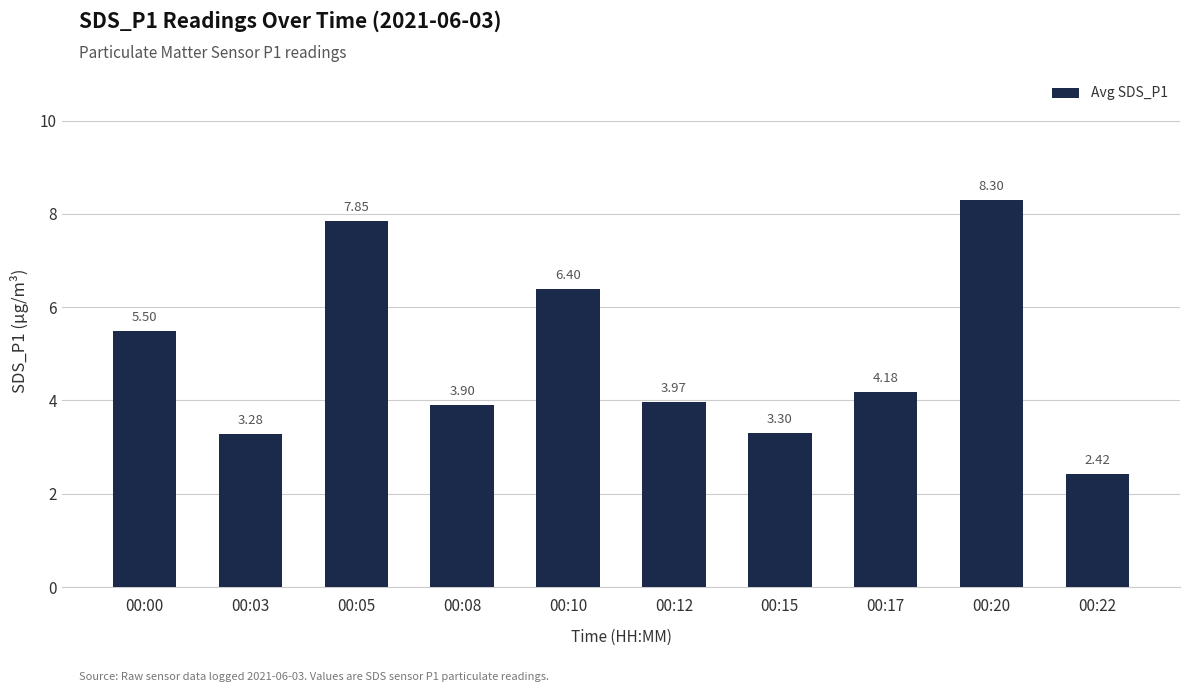

Which has a higher value, 00:05 or 00:03?

00:05